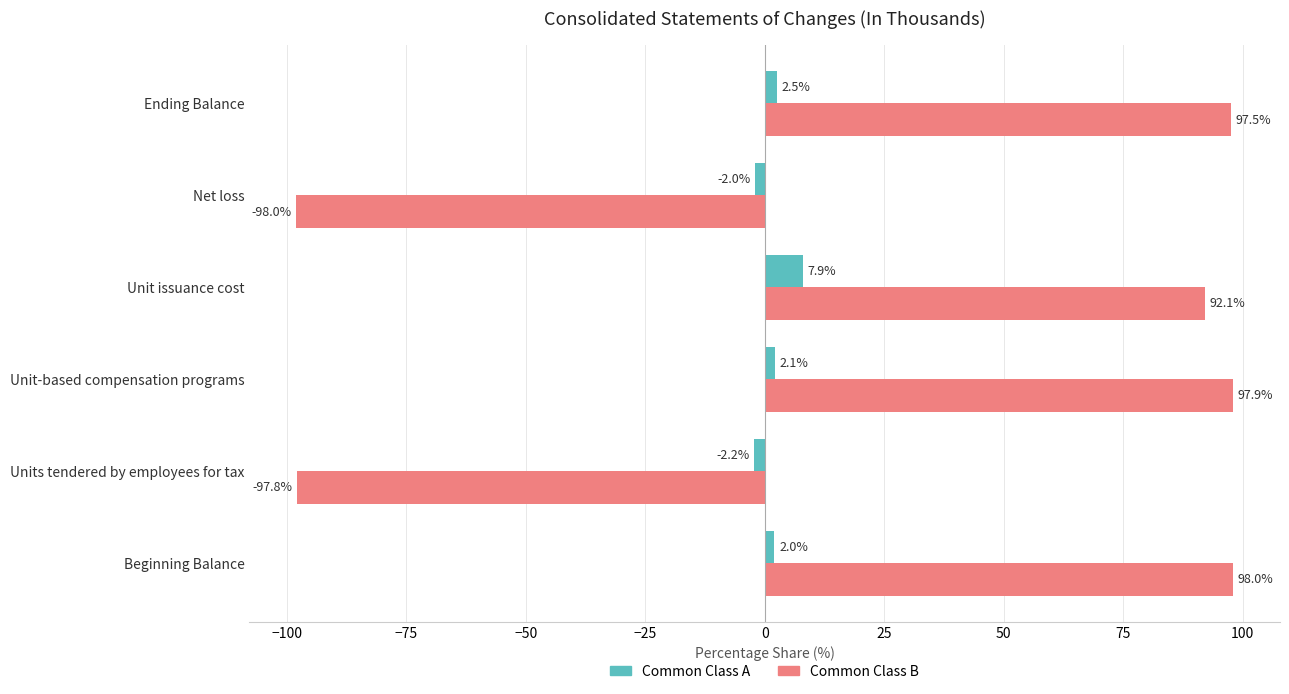

Which series has the largest total across all categories?

Common Class B